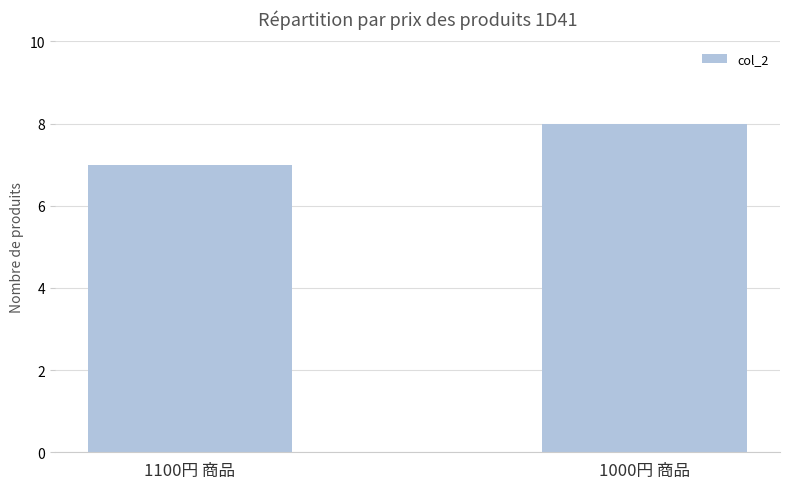

What value does the data have at 1100円 商品?

7